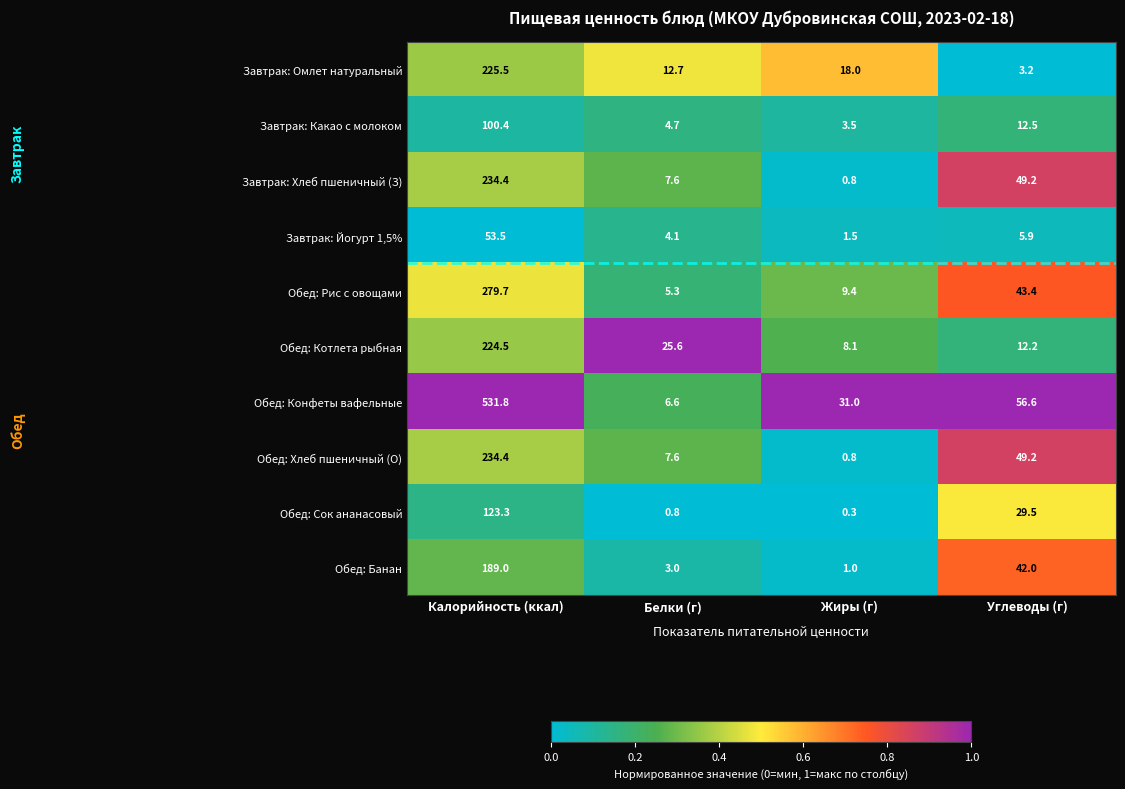

How many categories are shown in the chart?

4